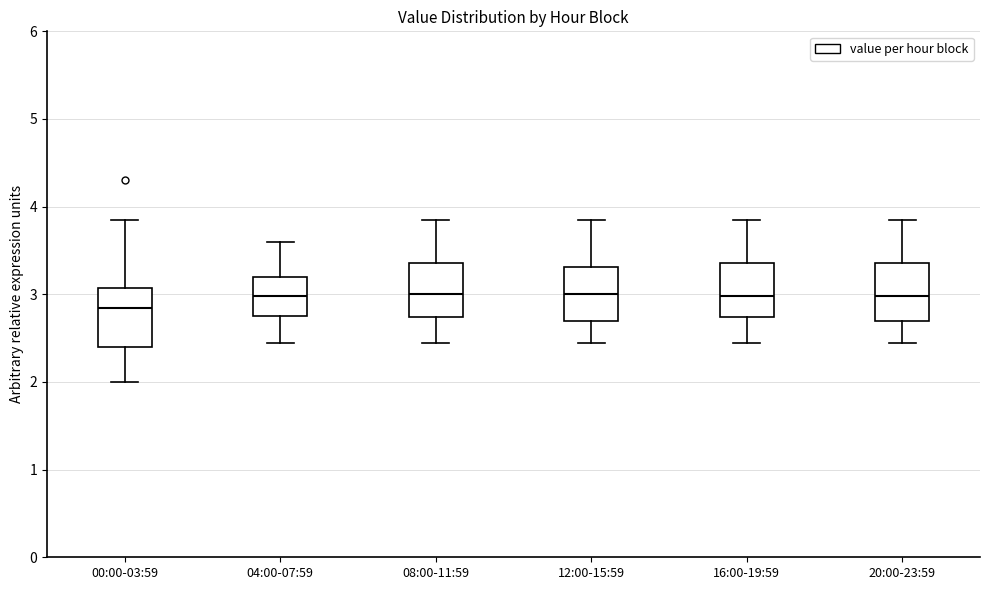

Where is the lower edge of the box for 00:00-03:59 on the y-axis? The values are not printed on the chart, so give them approximately, as read against the axis.

2.4